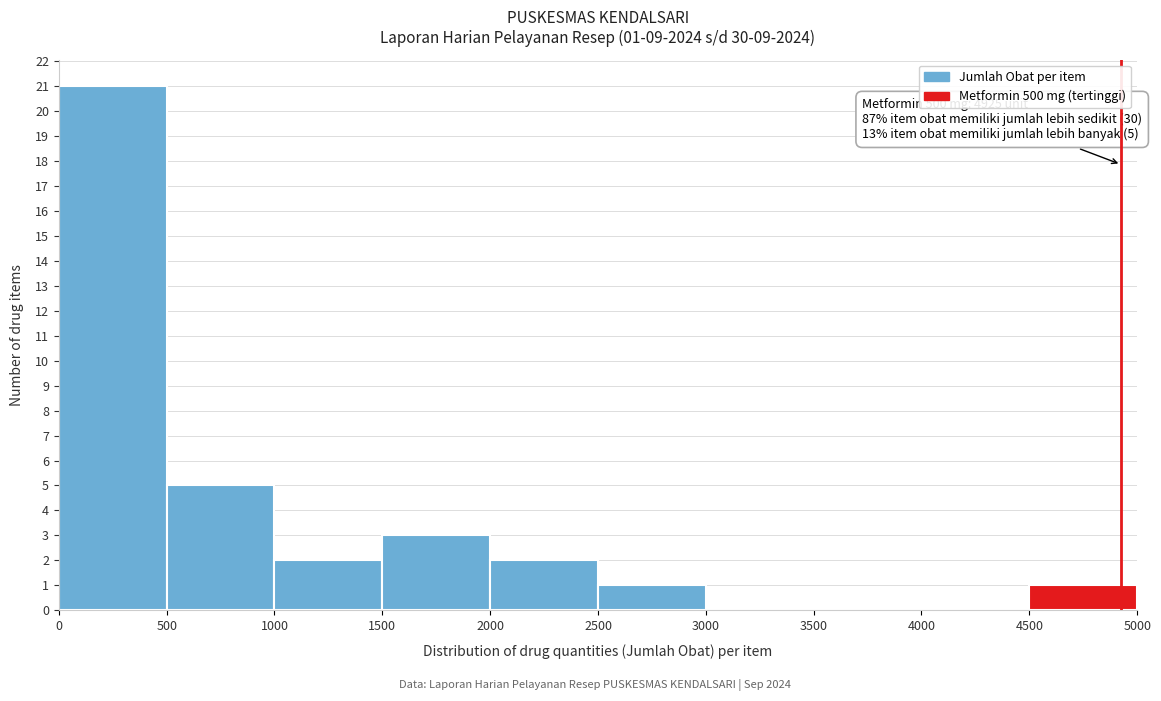

Over which range of the x-axis is the bar tallest?

0 to 500